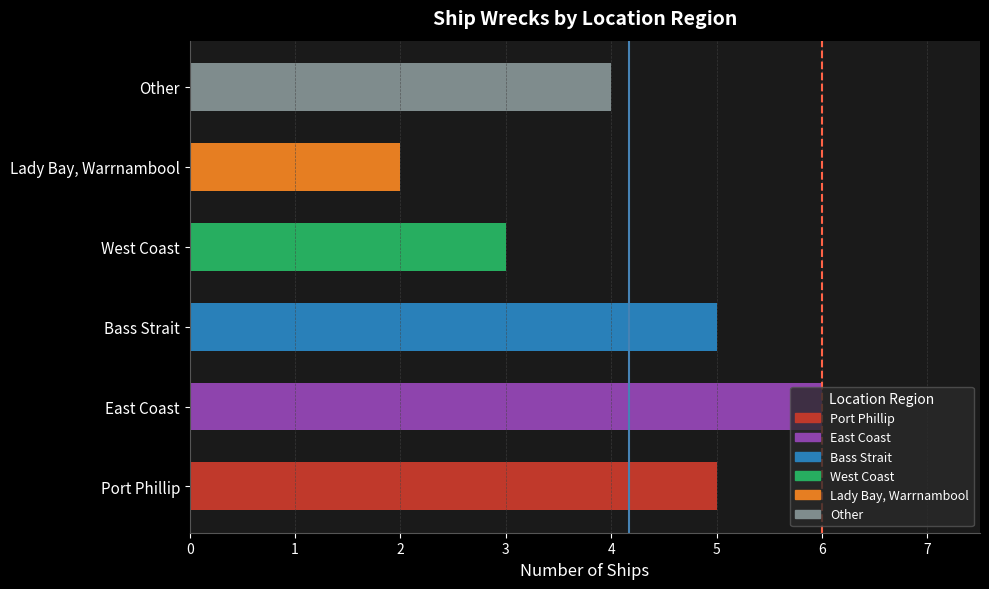

What is the sum of all values?

25